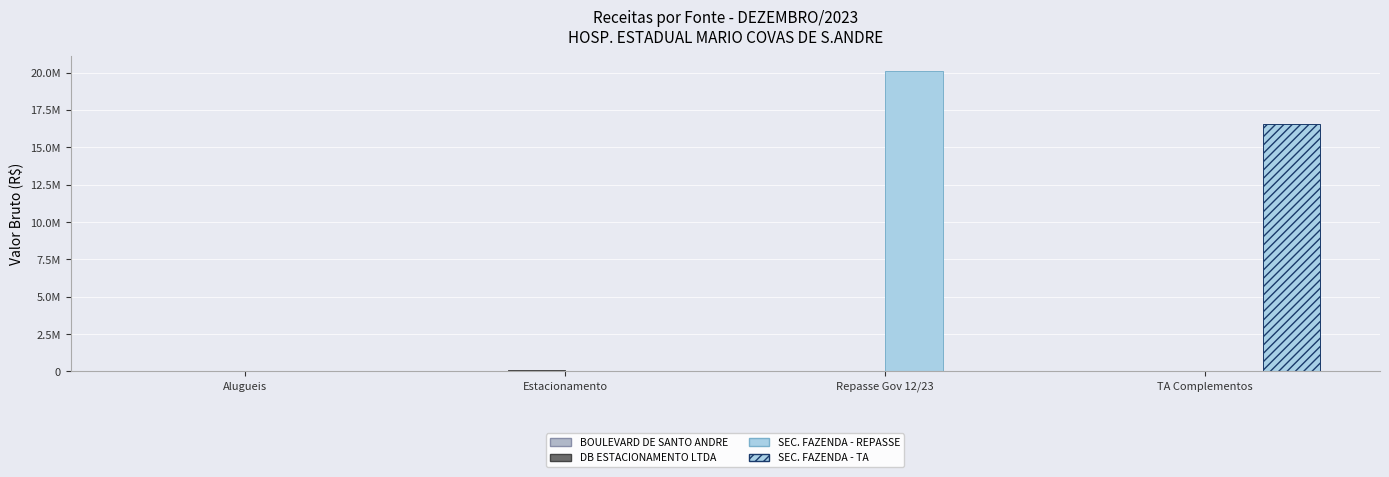

List the series in order of their peak value, highest first.

SEC. FAZENDA - REPASSE, SEC. FAZENDA - TA, DB ESTACIONAMENTO LTDA, BOULEVARD DE SANTO ANDRE